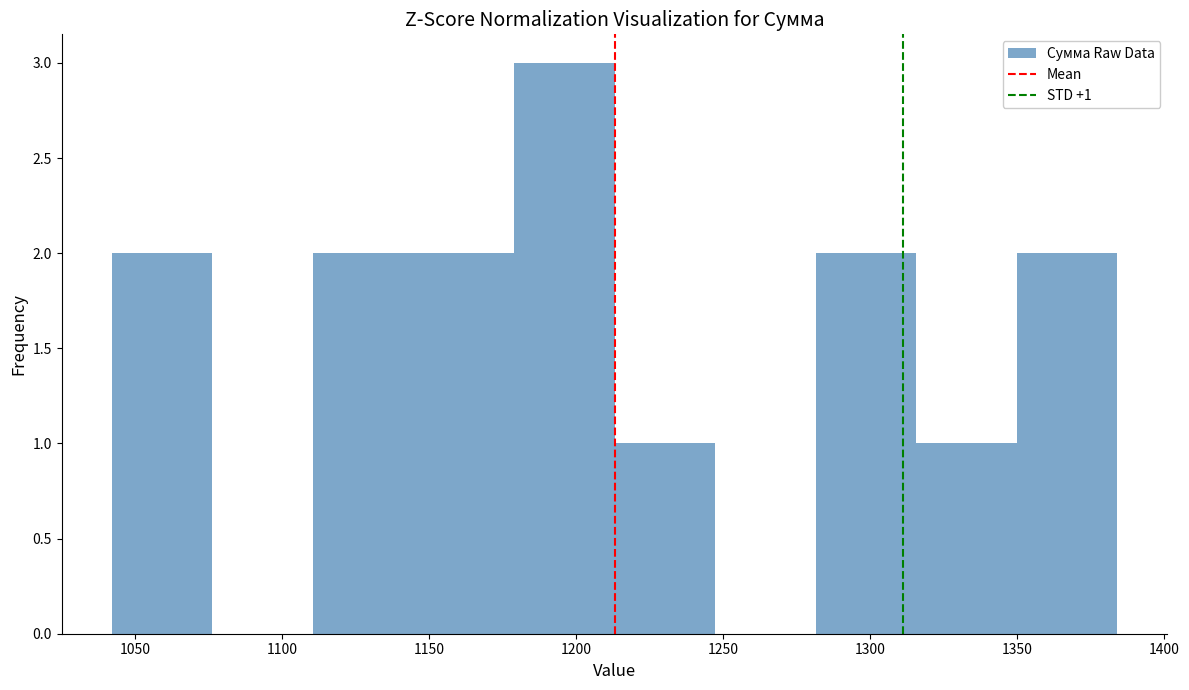

Which range on the x-axis has the tallest bar?

1180 to 1215